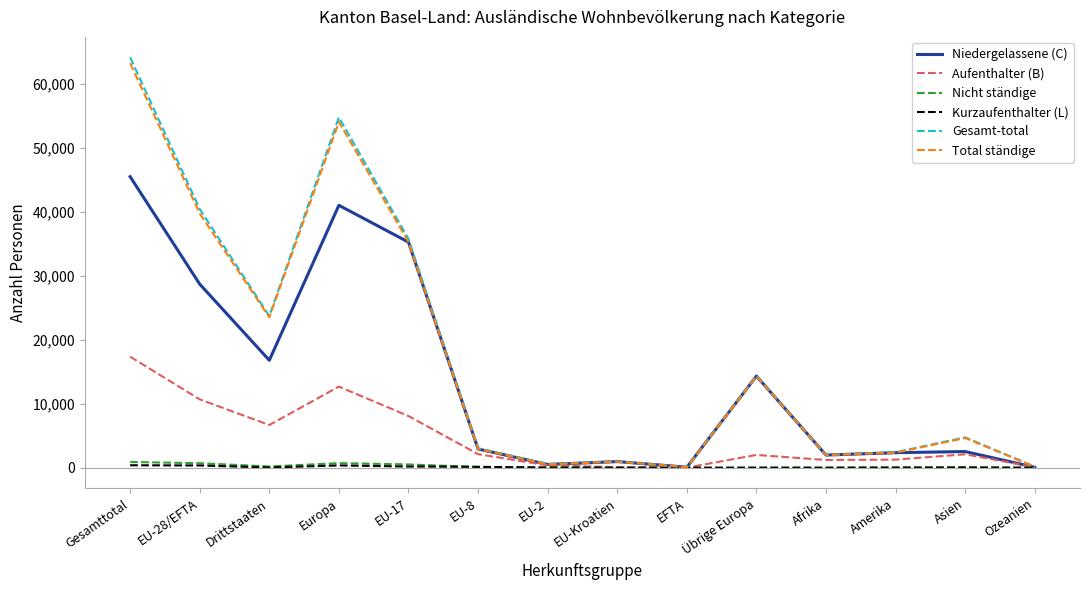

What is the difference between the Total ständige values at EFTA and EU-2?

433